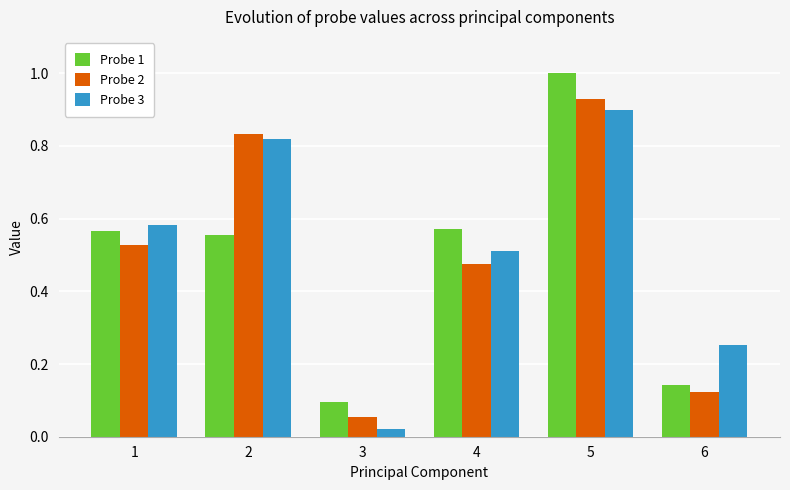

What is the sum of the Probe 2 values at 1 and 5?

1.5